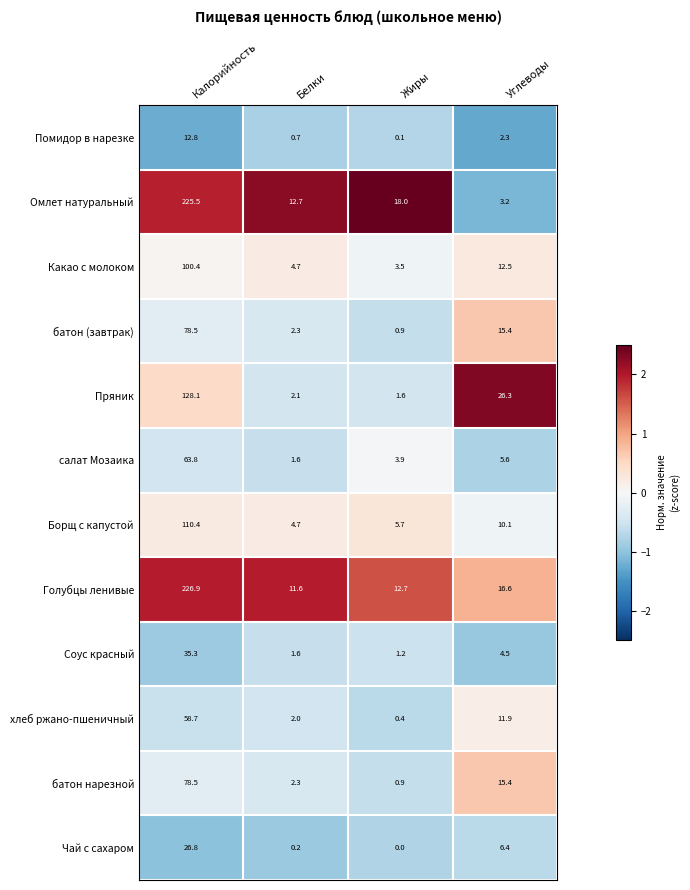

List the labels in order of Чай с сахаром value, largest first.

Калорийность, Углеводы, Белки, Жиры